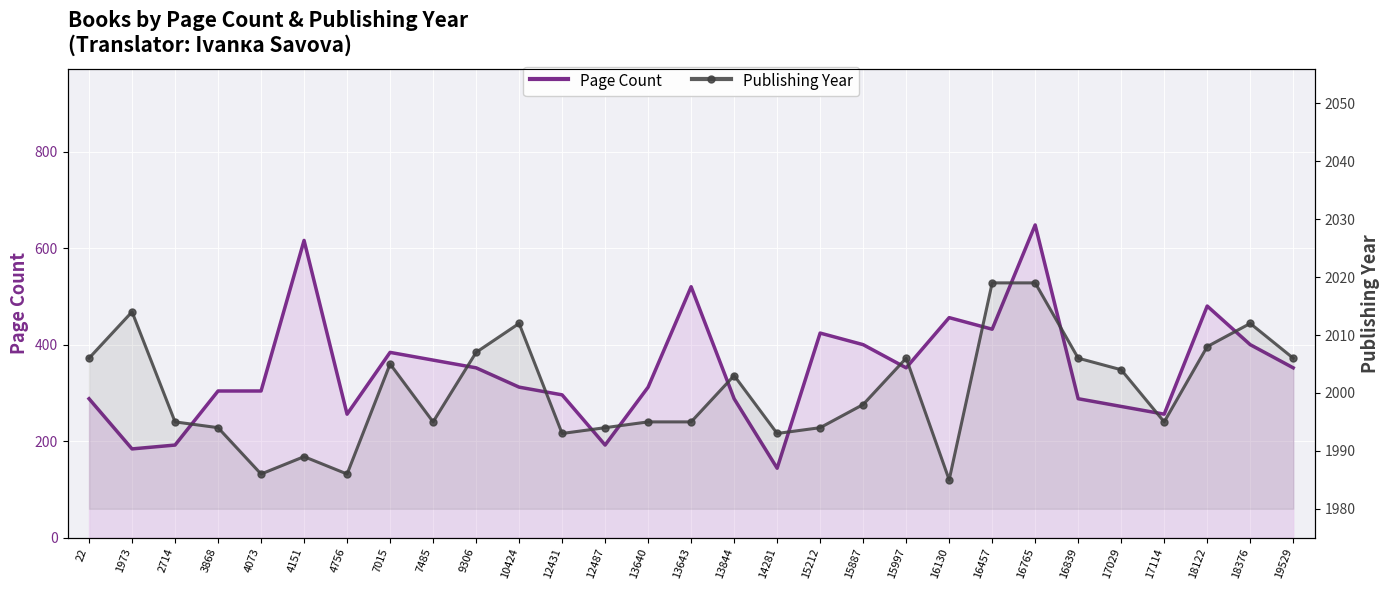

How many lines are shown in the chart?

2